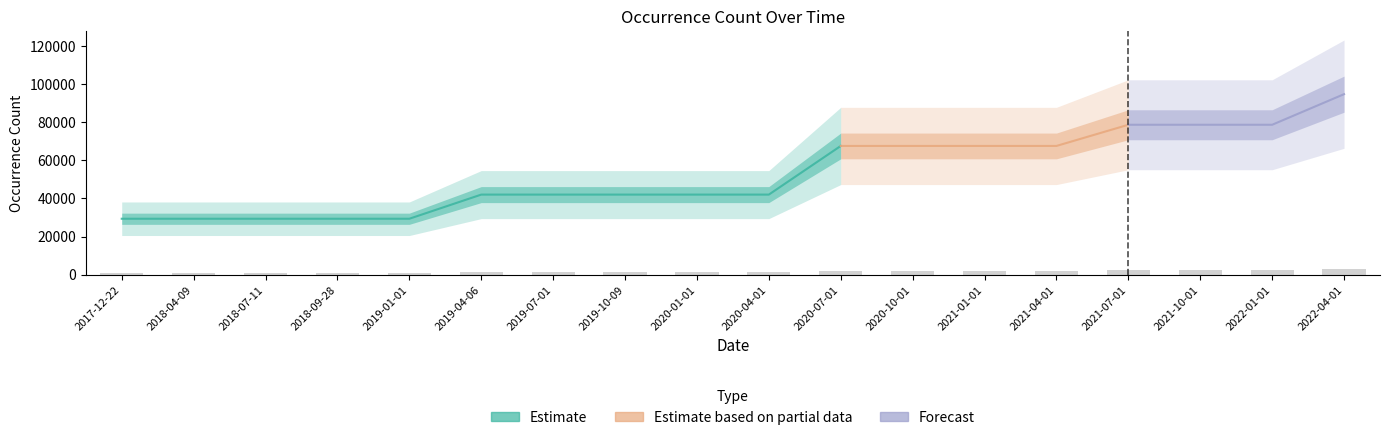

What is the minimum value shown in the chart?

879.8